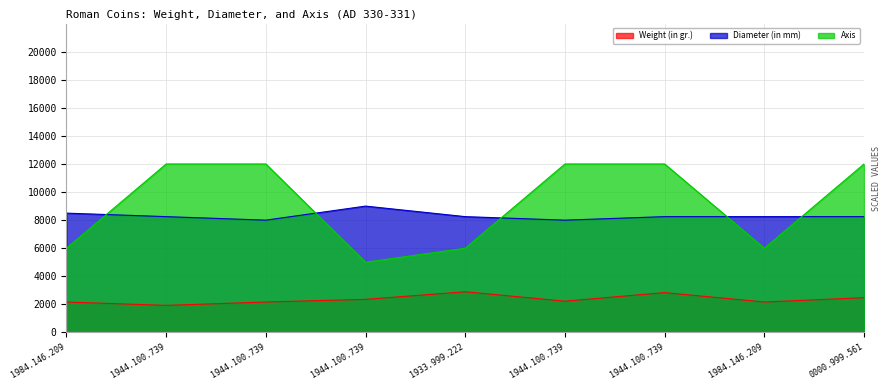

The Diameter (in mm) series shows 8250 at 1984.146.209. True or false?

True